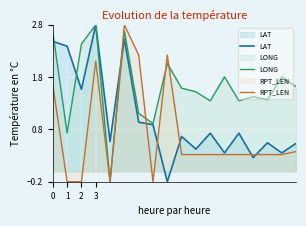

The RPT_LEN series shows 0.4 at 17. True or false?

True